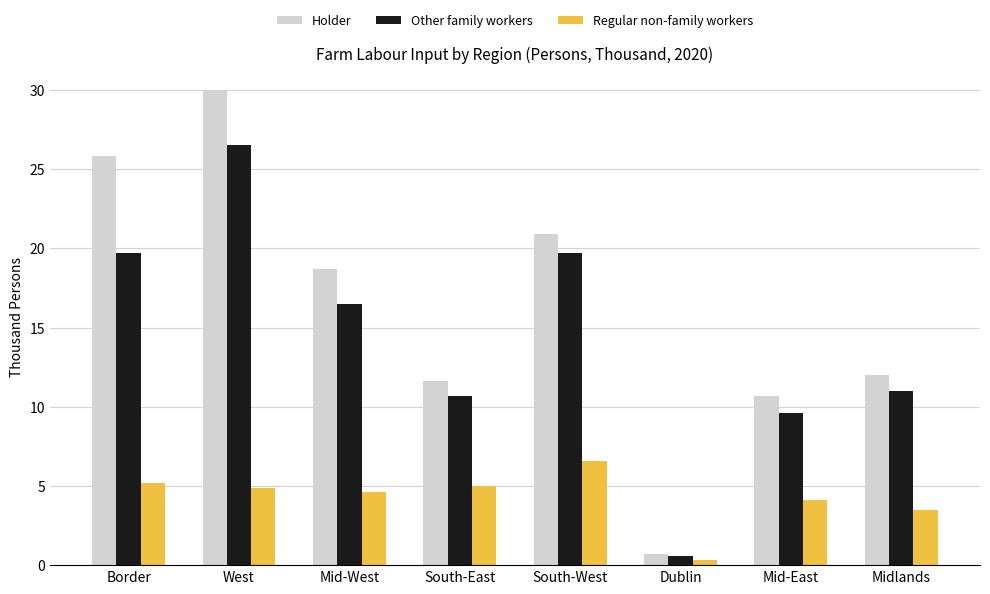

What is the highest value of the Regular non-family workers series?

6.6